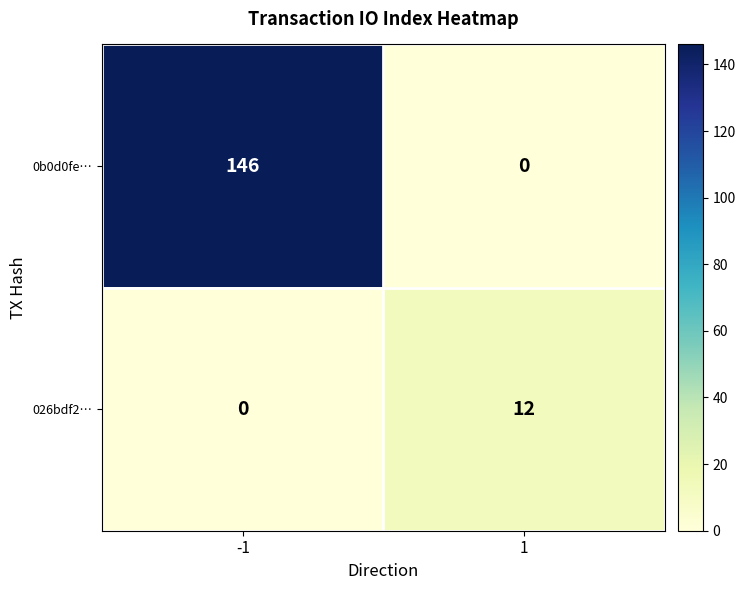

Which series has the largest total across all categories?

0b0d0fe…